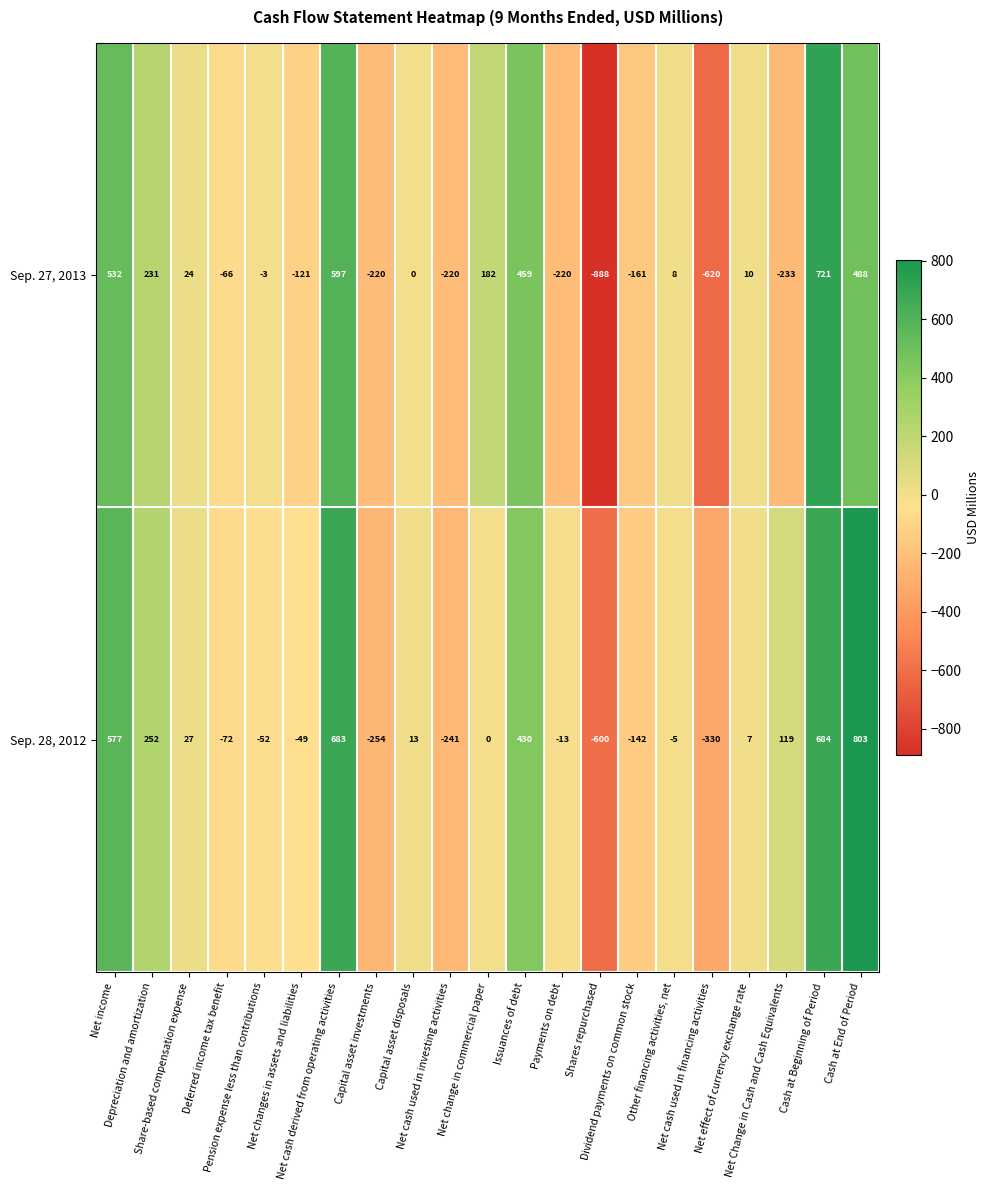

What is the lowest value of the Sep. 28, 2012 series?

-600